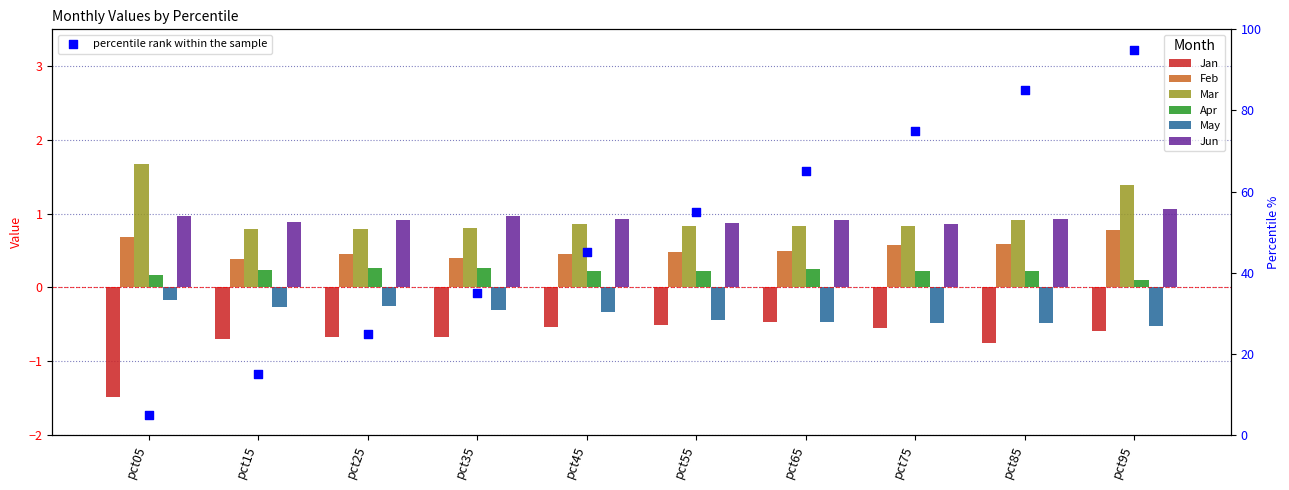

Which series has the largest Y range (max minus min)?

Jan